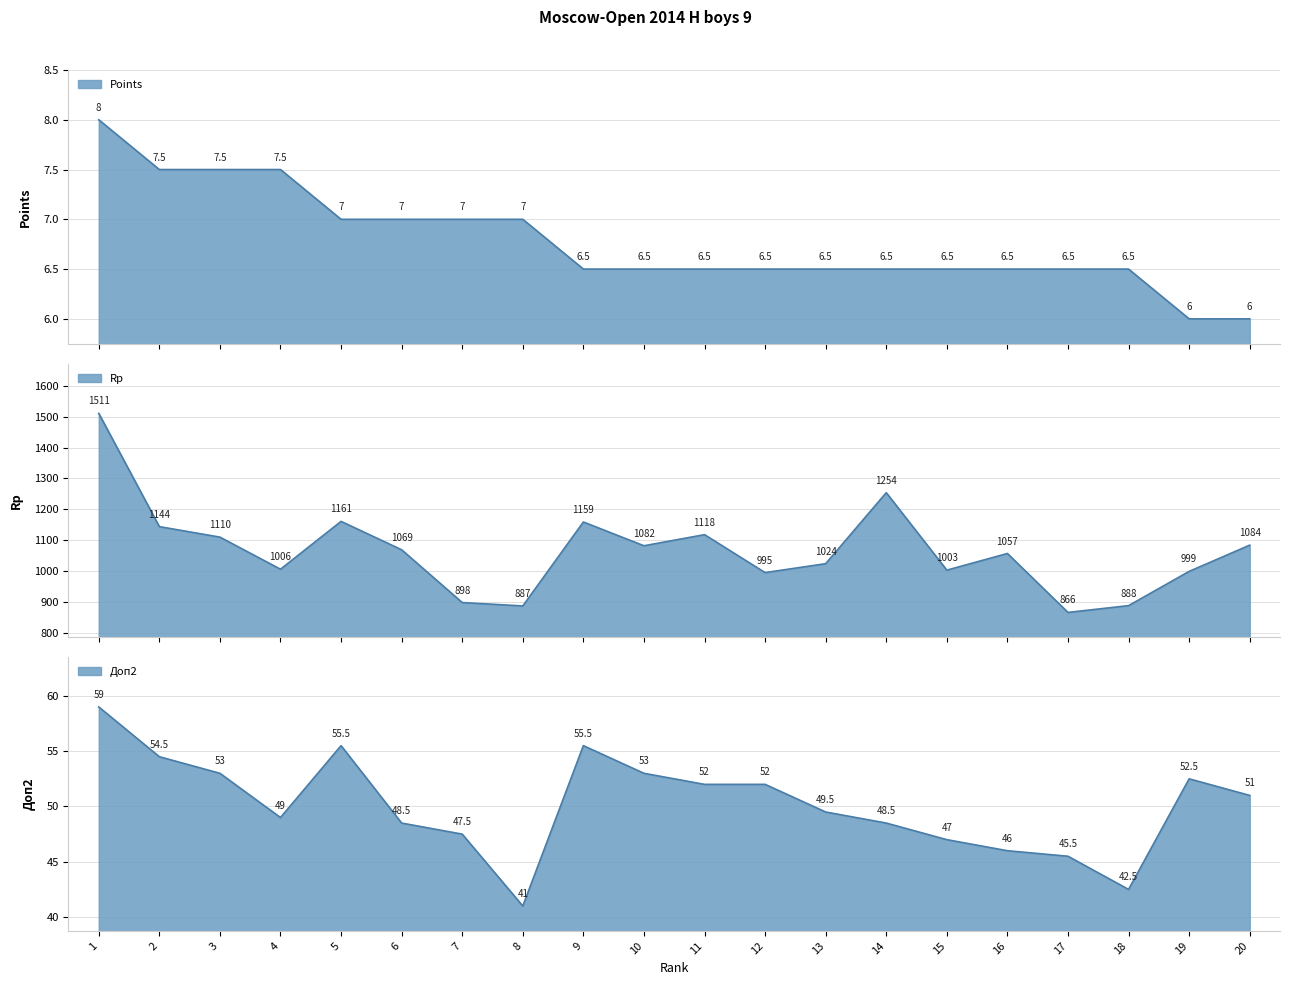

How many interior local valleys does the Доп2 series have?

3